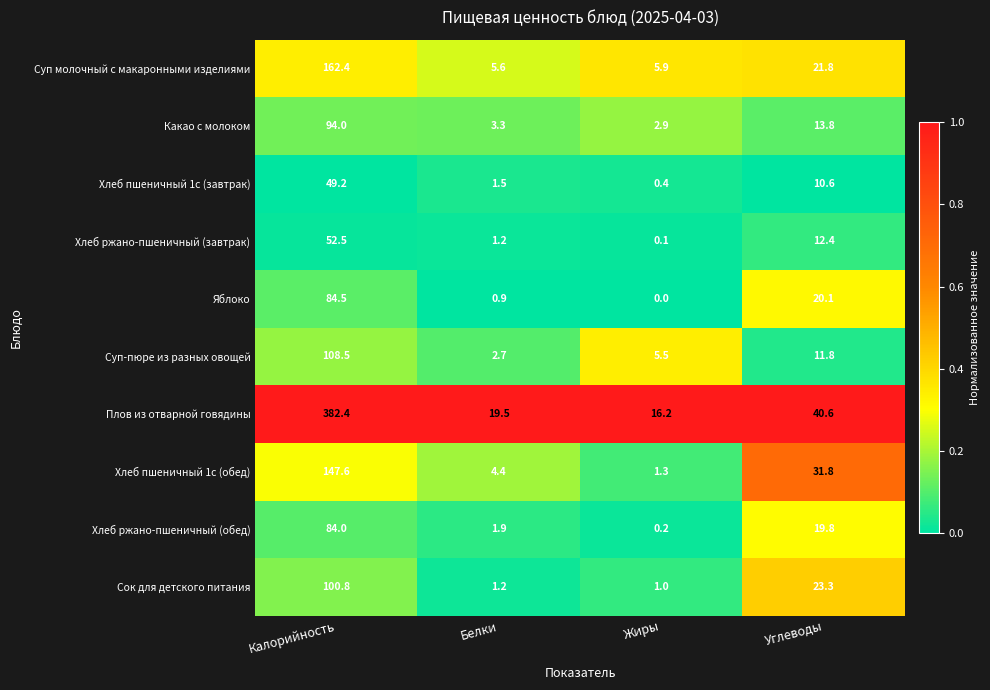

What is the spread (max minus min) of values at Углеводы?

30.0